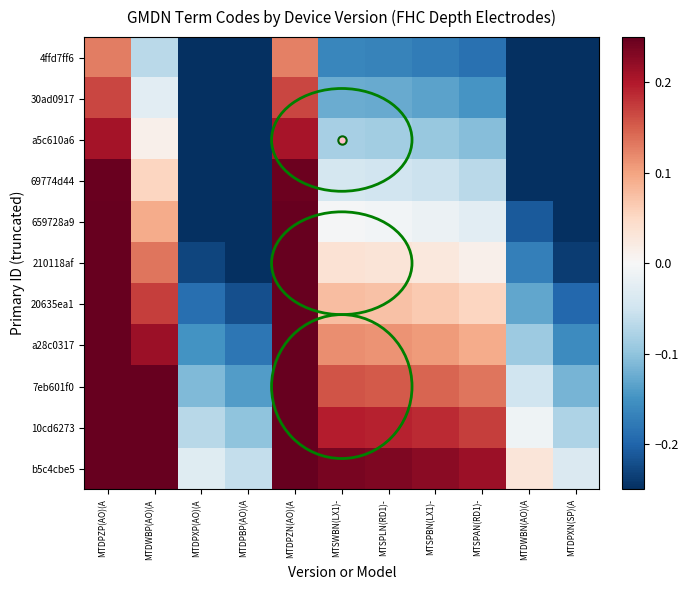

Rank the series by their maximum value, from lowest to highest.

4ffd7ff6, 30ad0917, a5c610a6, 69774d44, 659728a9, 210118af, 20635ea1, a28c0317, 7eb601f0, 10cd6273, b5c4cbe5